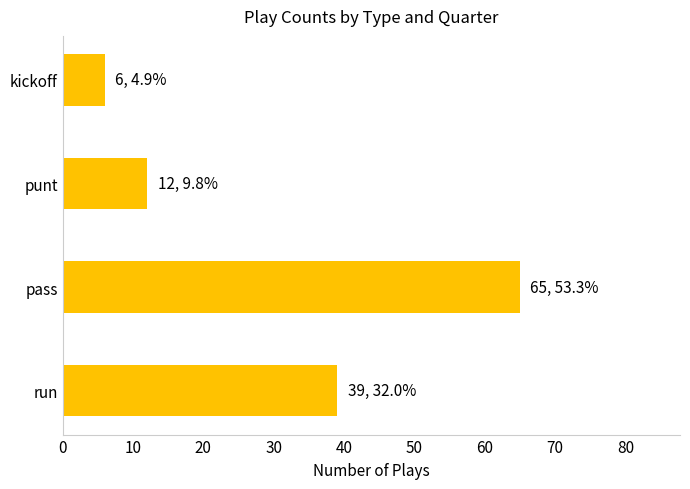

Does the chart contain stacked bars?

No